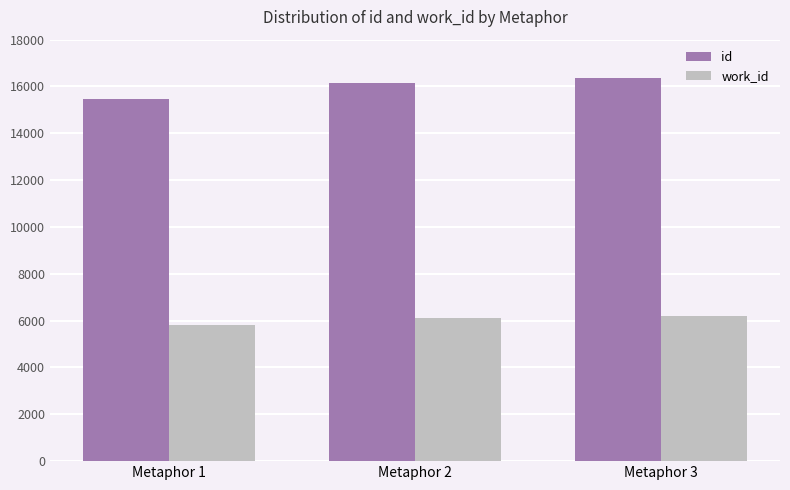

How many values in the work_id series are below 6118?

1